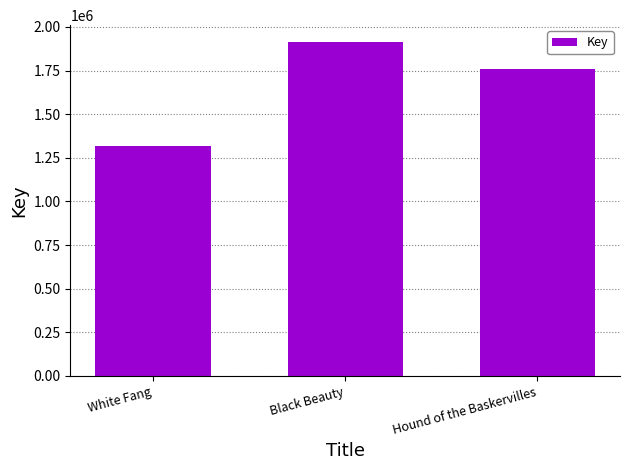

Rank the categories by value from highest to lowest.

Black Beauty, Hound of the Baskervilles, White Fang